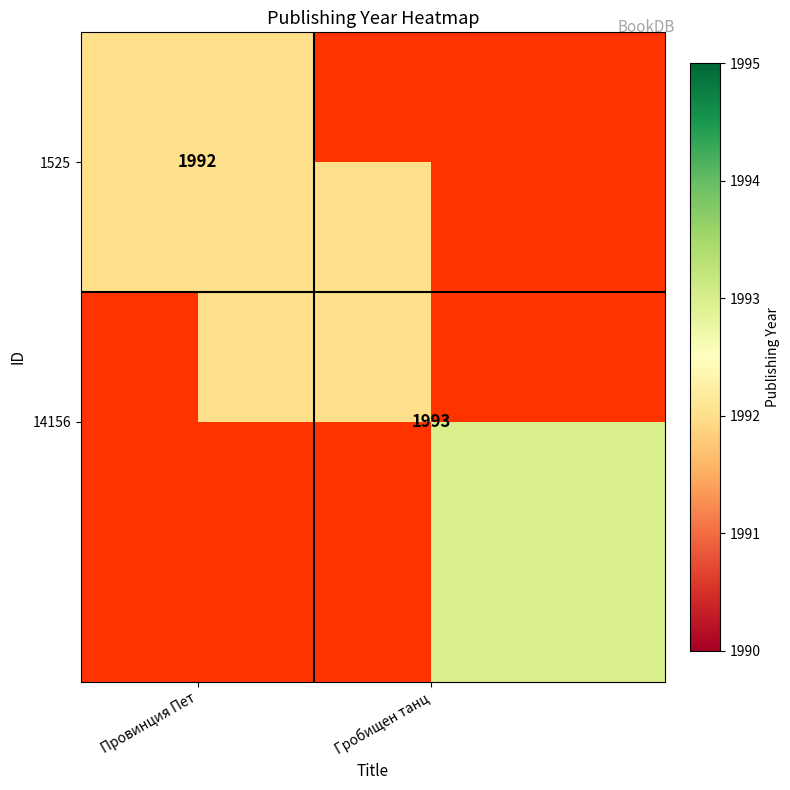

Rank the categories by 14156 value from lowest to highest.

Провинция Пет, Гробищен танц